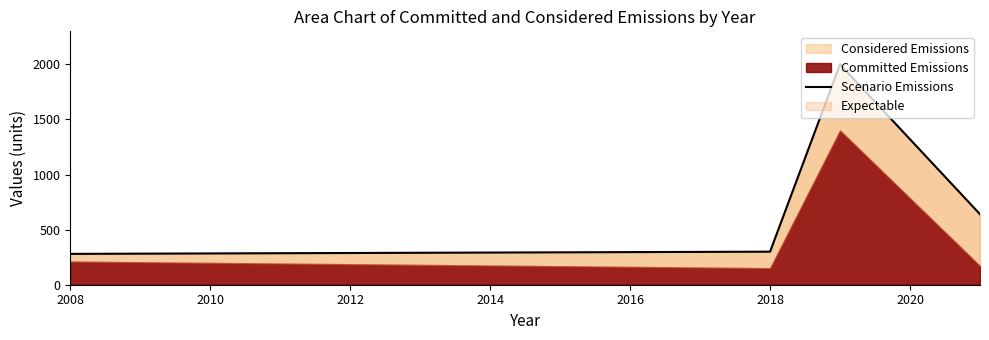

The Considered Emissions series shows 300 at 2018. True or false?

True